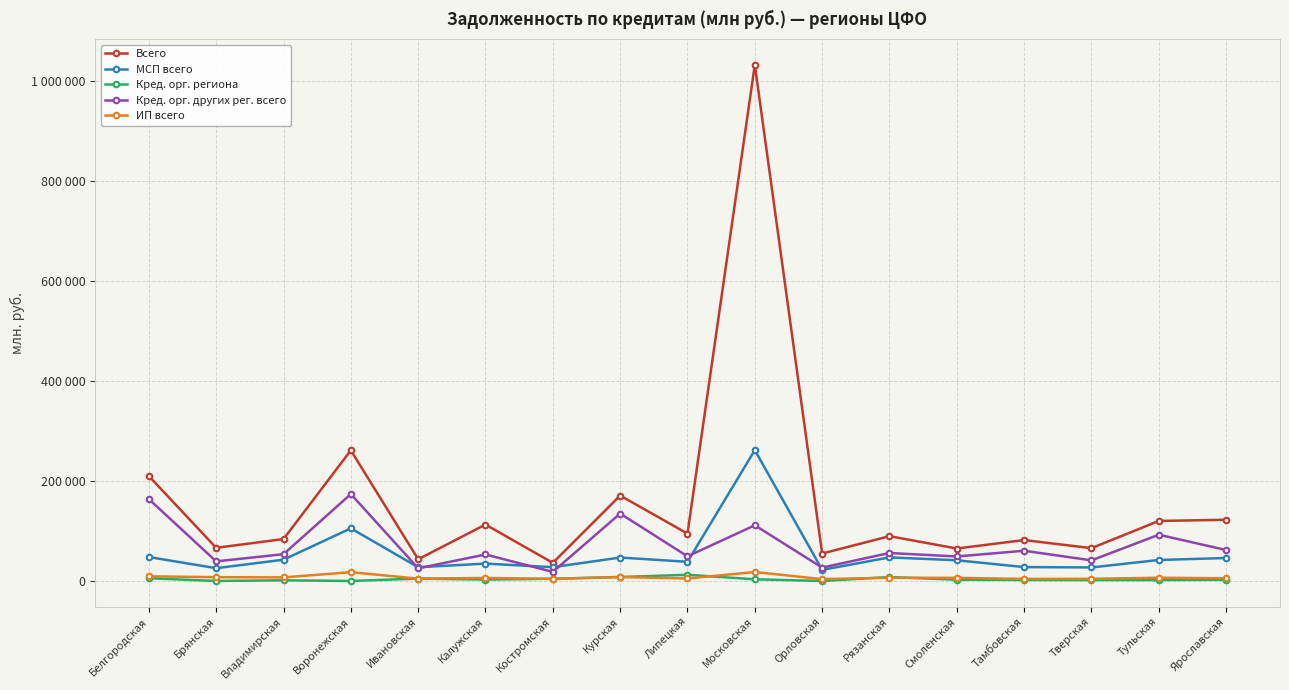

What is the maximum value shown in the chart?

1033169